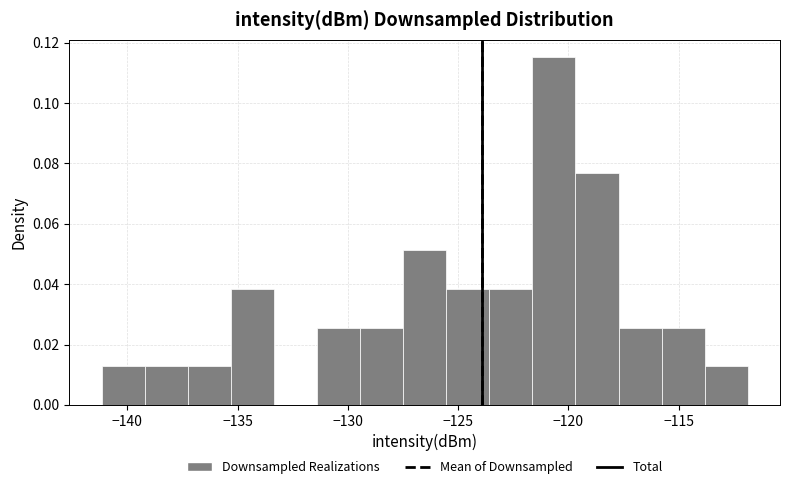

Read against the x-axis, roughly where is the centre of the tallest bar?

-120.5